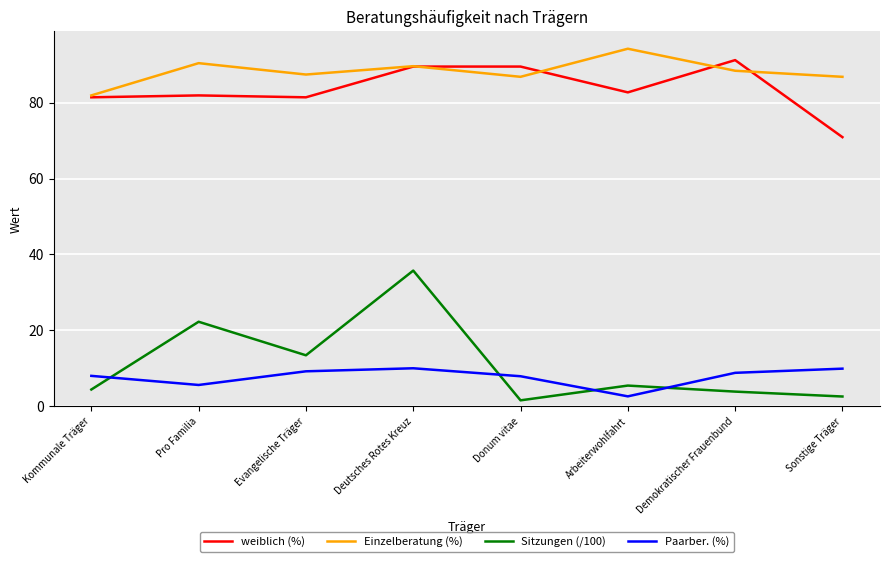

Which series has the largest total across all categories?

Einzelberatung (%)